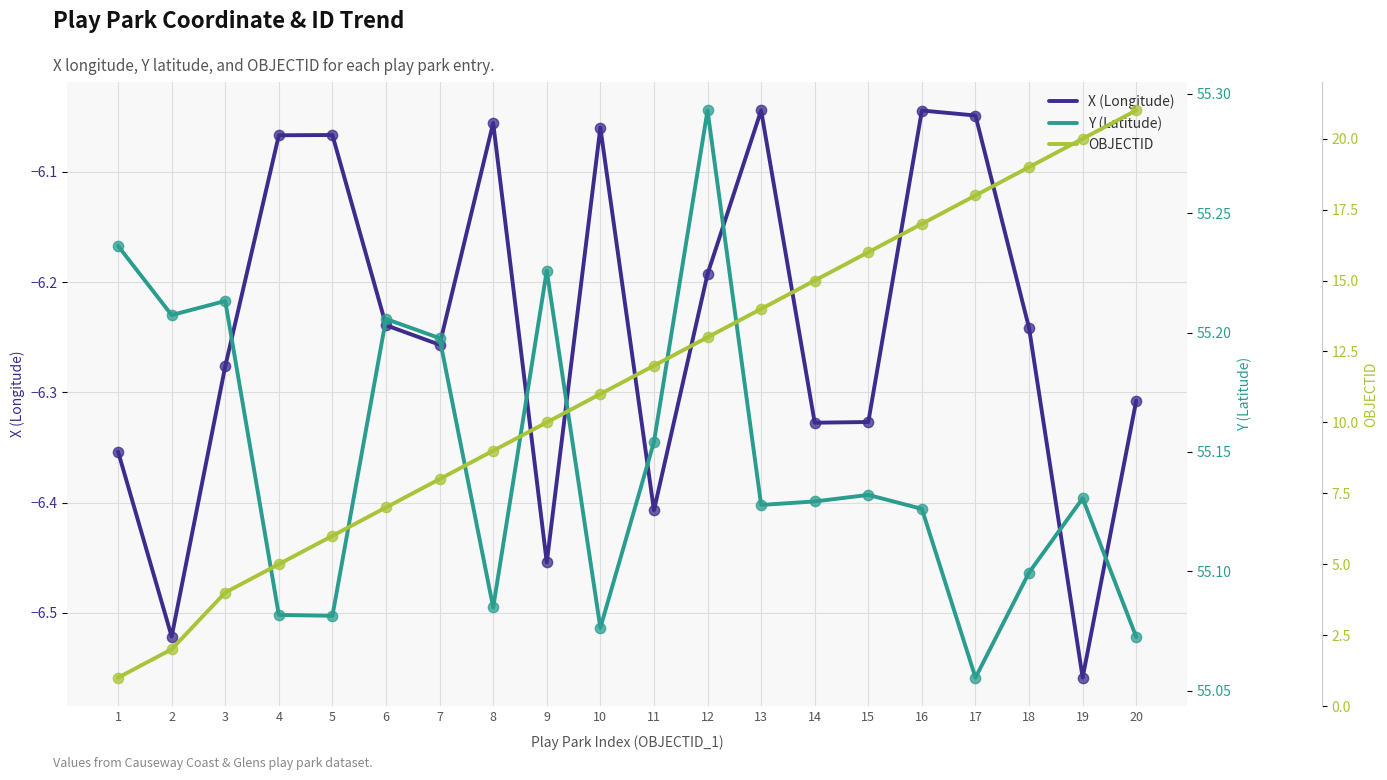

Which series has the largest total across all categories?

Y